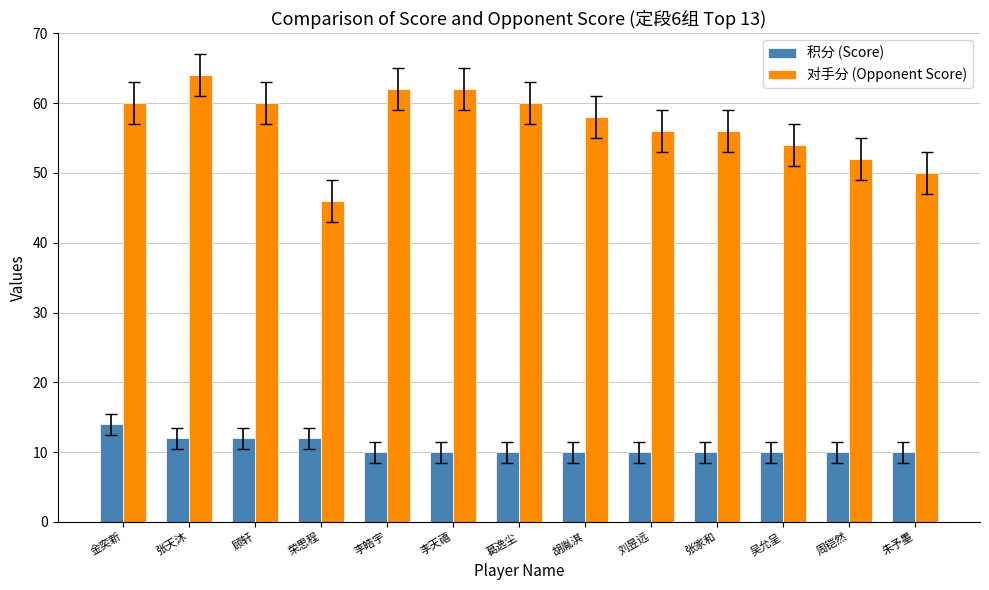

Which series has the largest range (max minus min)?

对手分 (Opponent Score)